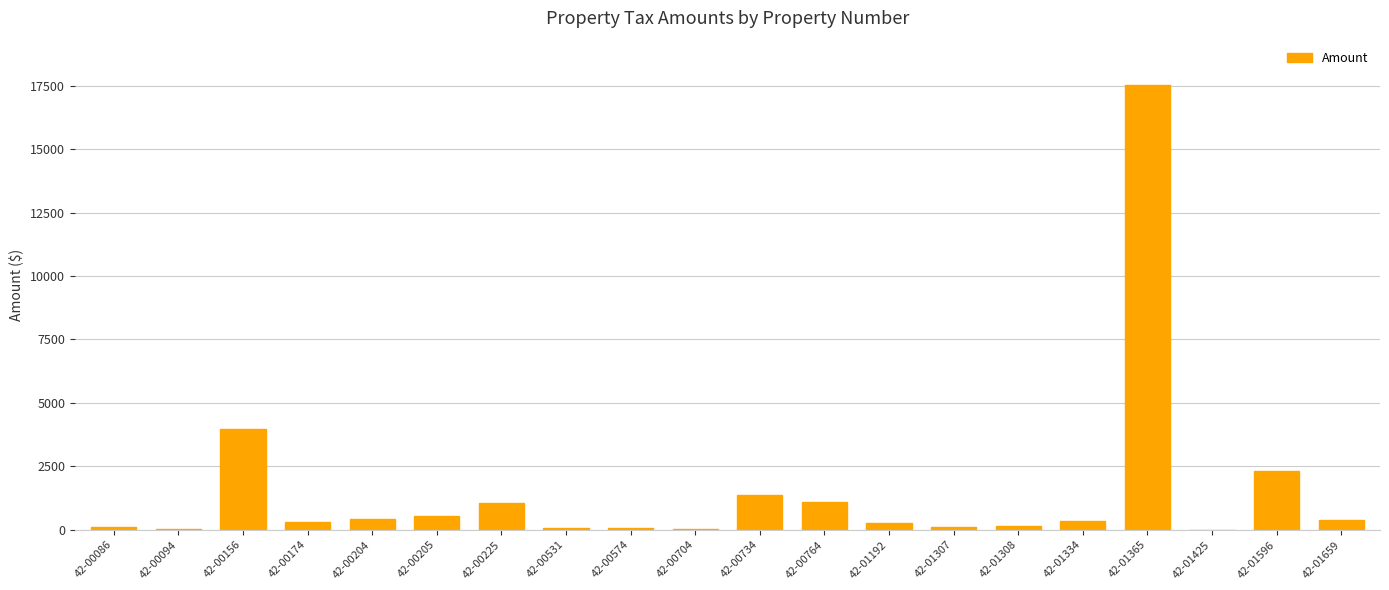

Are the bars horizontal?

No